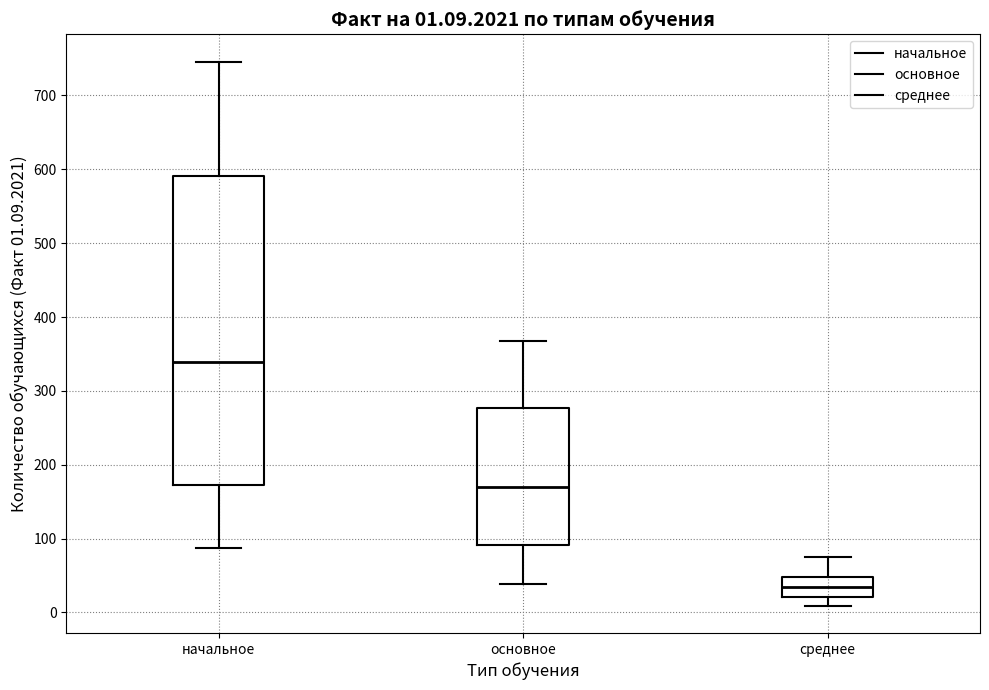

Which box's median line is the highest?

начальное